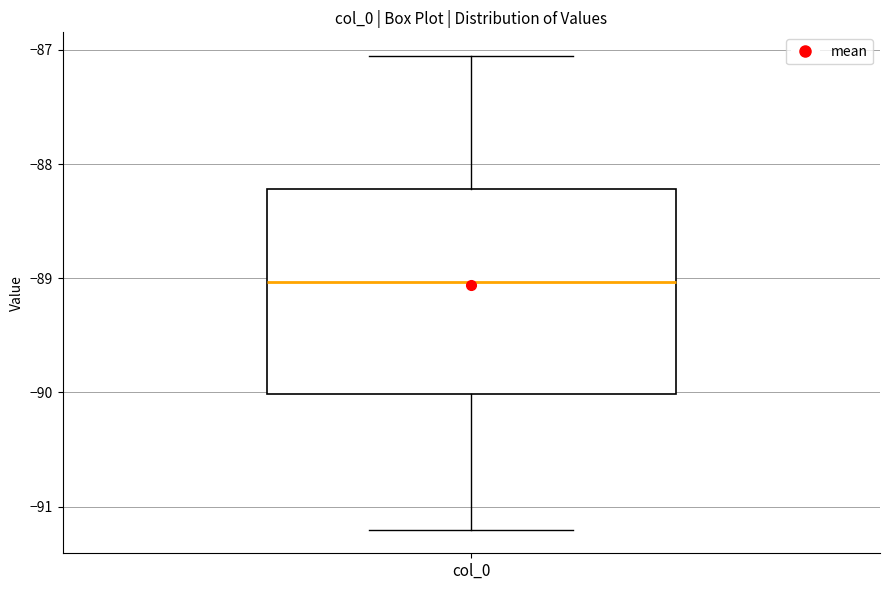

Where is the upper edge of the box for col_0 on the y-axis? The values are not printed on the chart, so give them approximately, as read against the axis.

-88.2